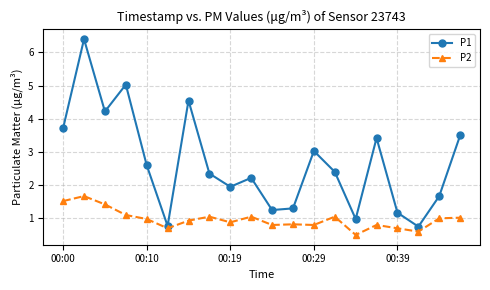

What is the value of the P2 point at the 6th from the left?

0.7